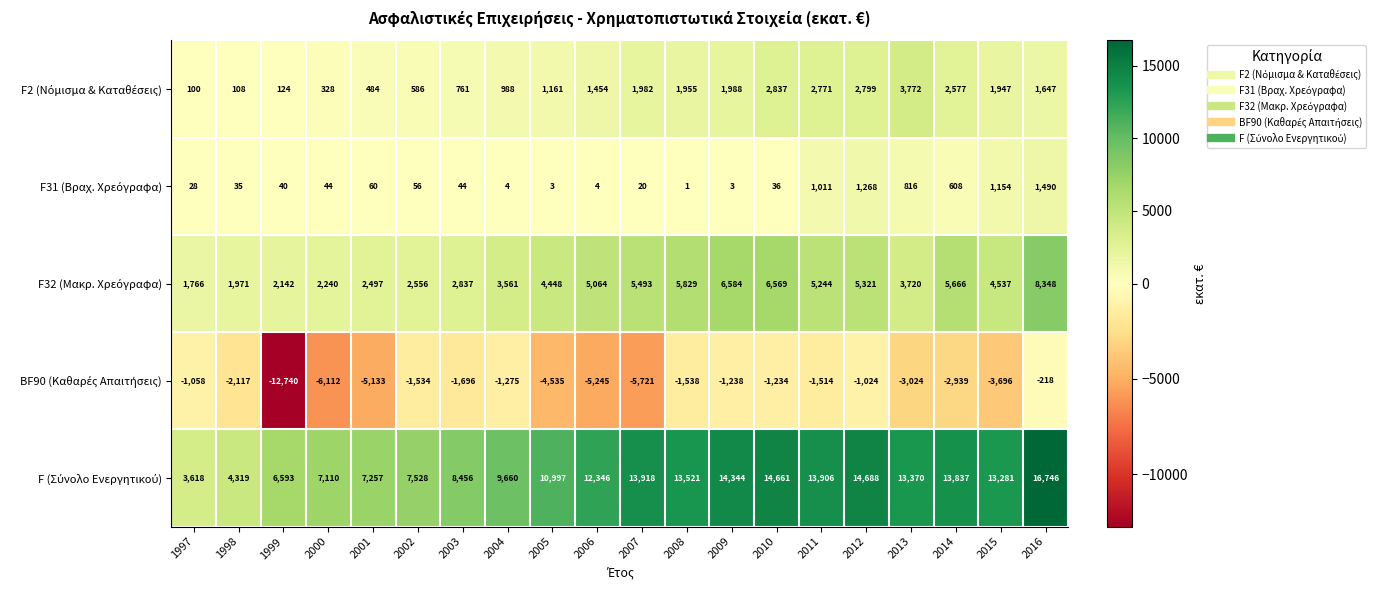

What is the total value across all series at 2007?

15692